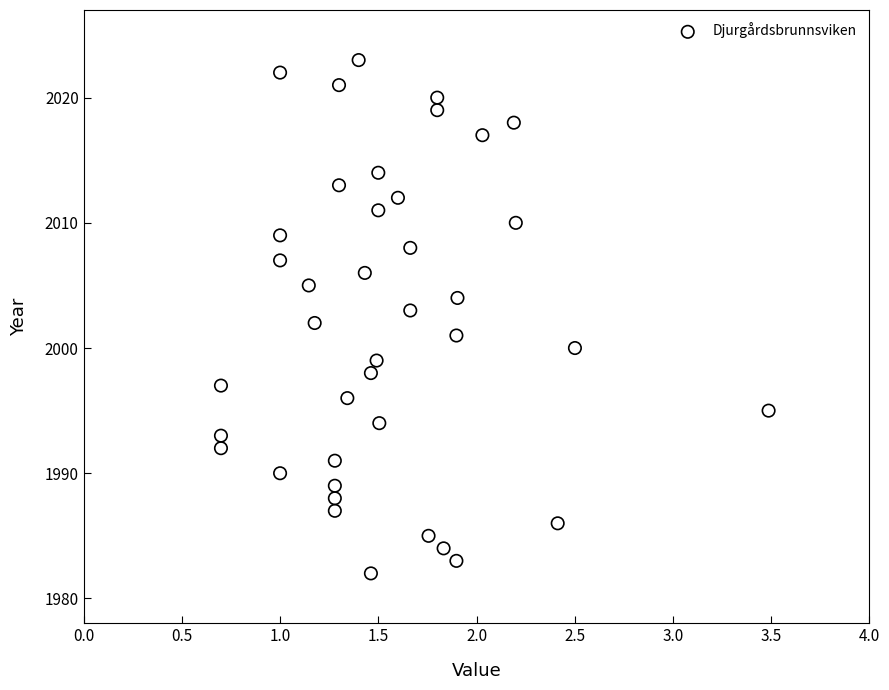

What is the range of Y values (max minus min)?

41